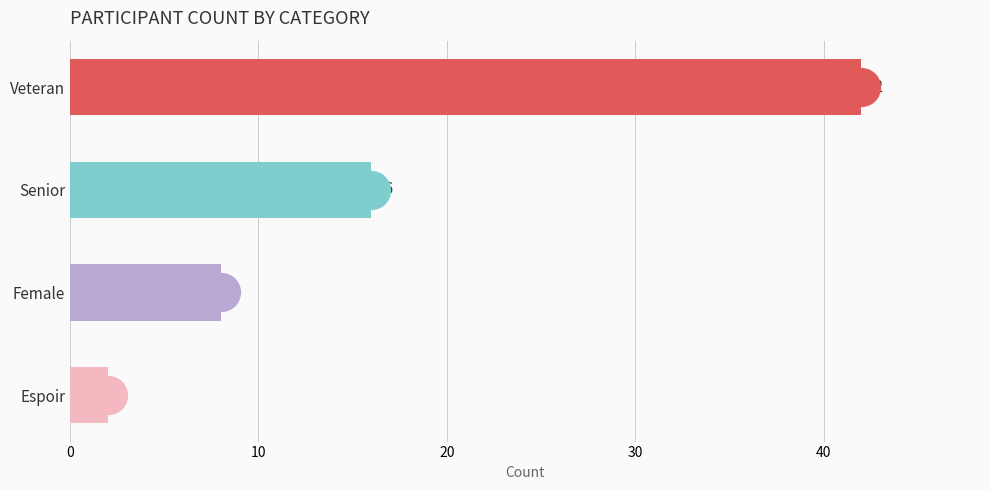

Reading bottom to top, transcribe all the data shown in this chart.

2	8	16	42